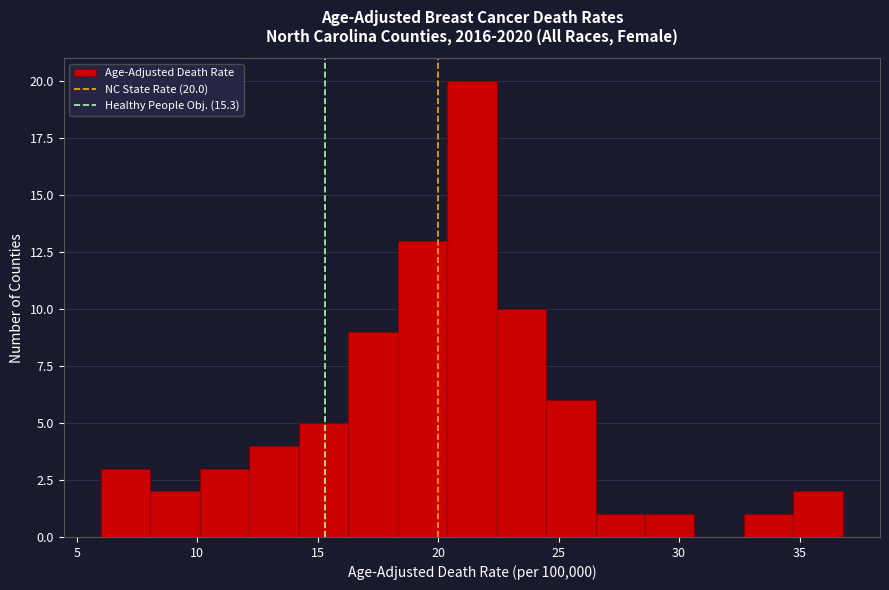

Over which range of the x-axis is the bar tallest?

20.5 to 22.5